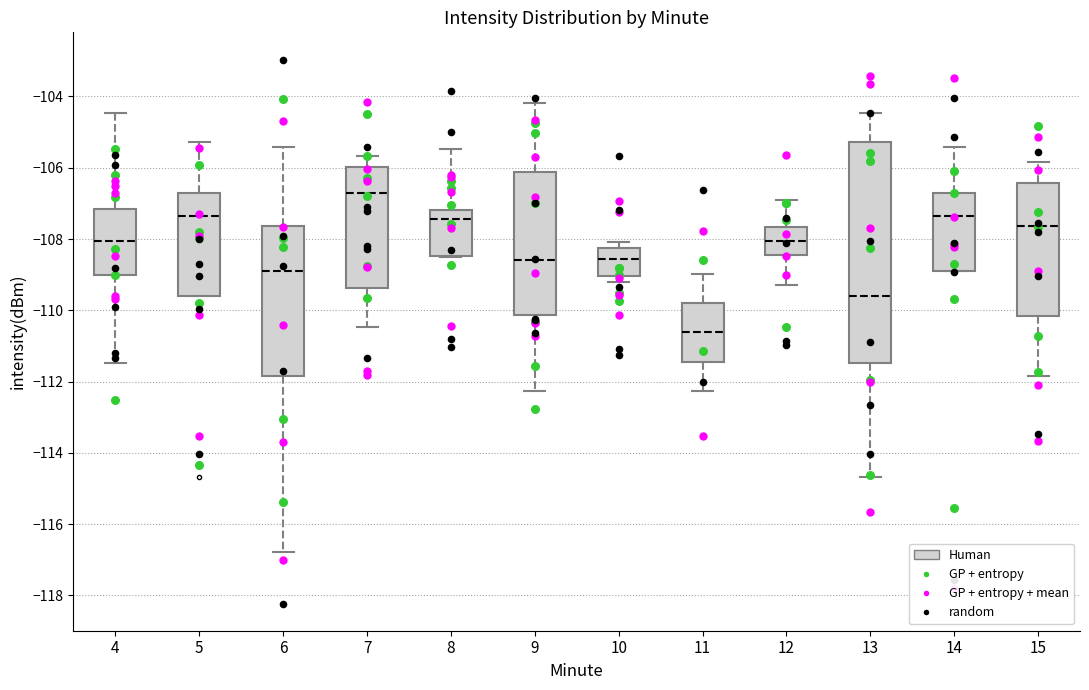

Which box's median line is the lowest?

11